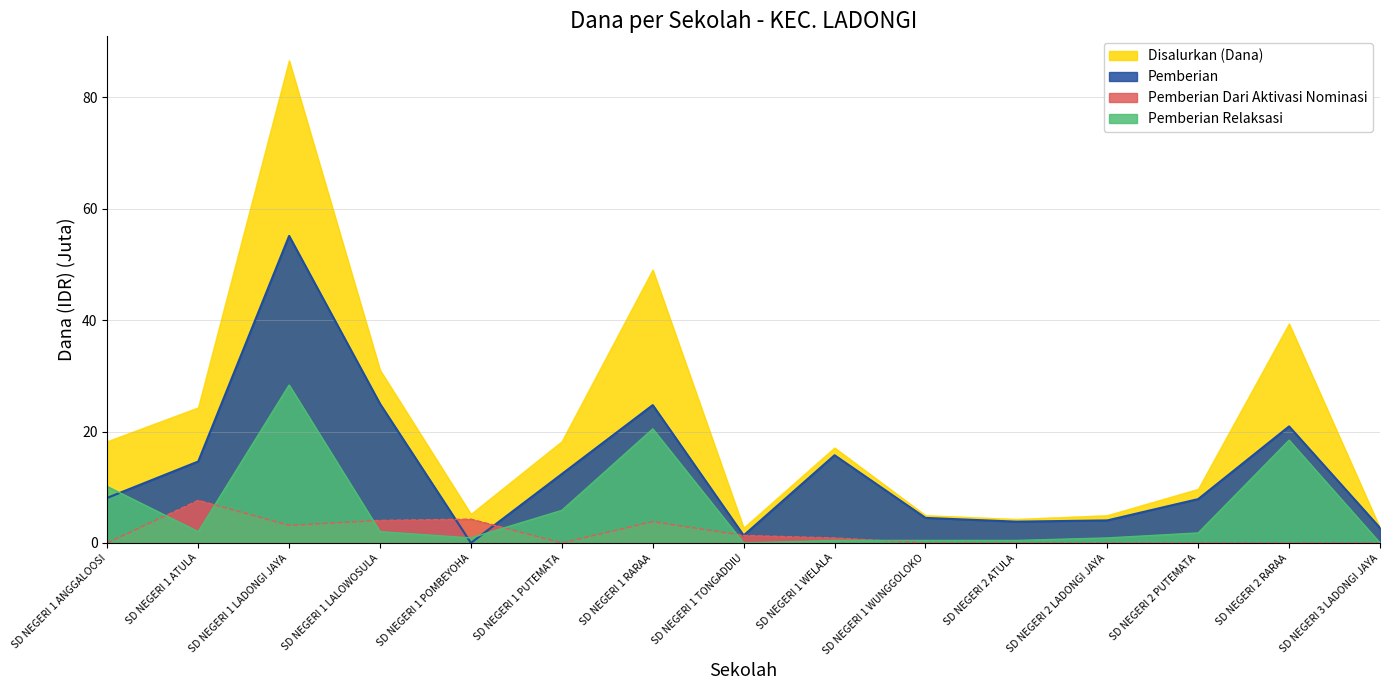

Between SD NEGERI 1 RARAA and SD NEGERI 1 WELALA, which series saw the biggest shift?

Disalurkan (Dana)